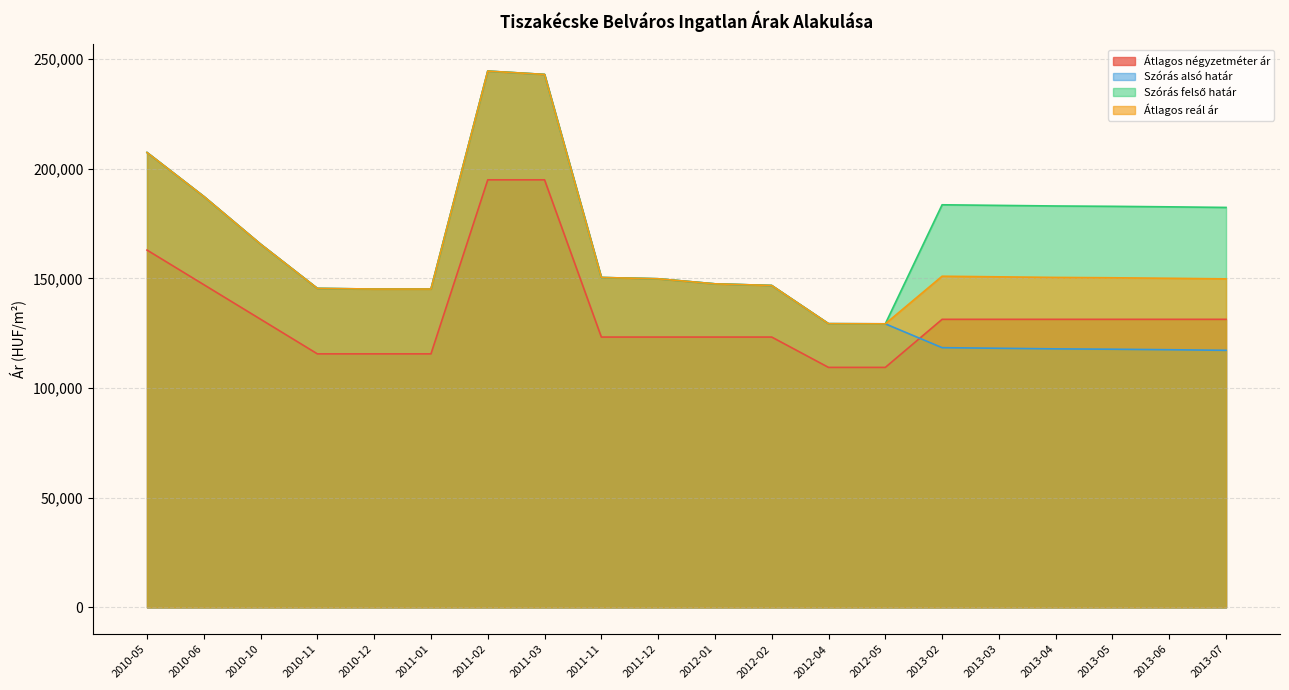

True or false: Szórás alsó határ and Átlagos reál ár intersect in this chart.

False